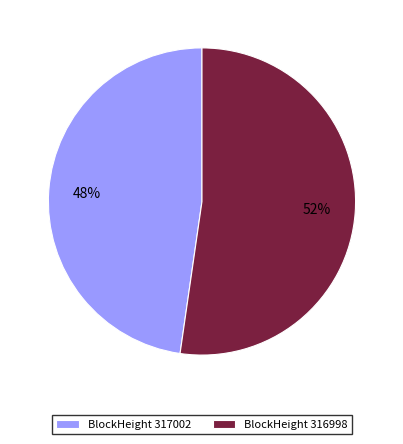

To the nearest percent, what percentage of the pie is BlockHeight 316998?

52%